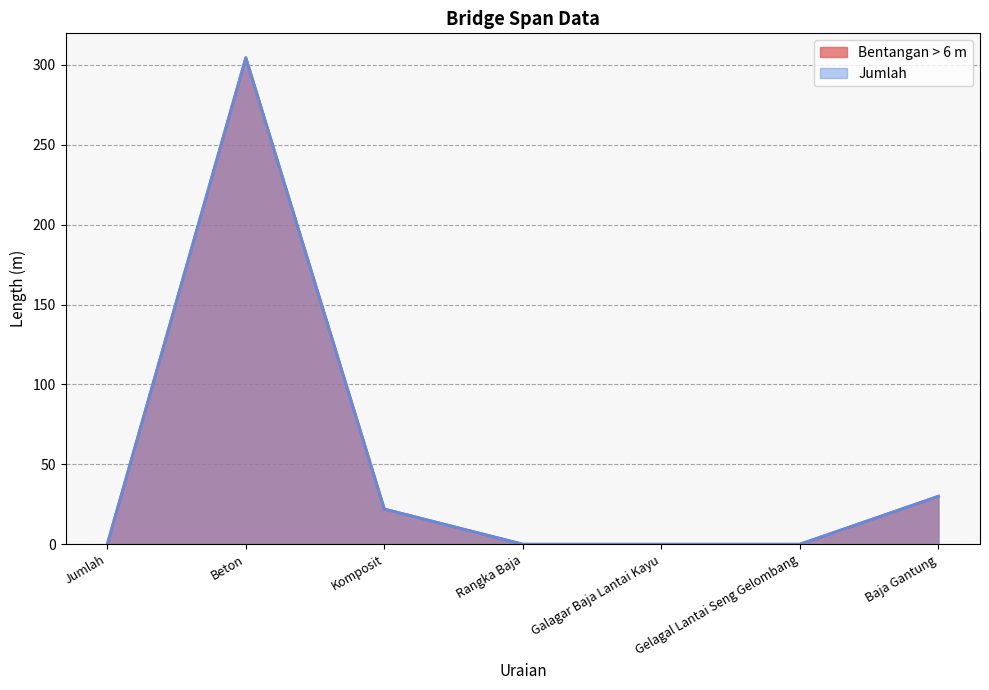

Between Komposit and Beton, which is larger?

Beton